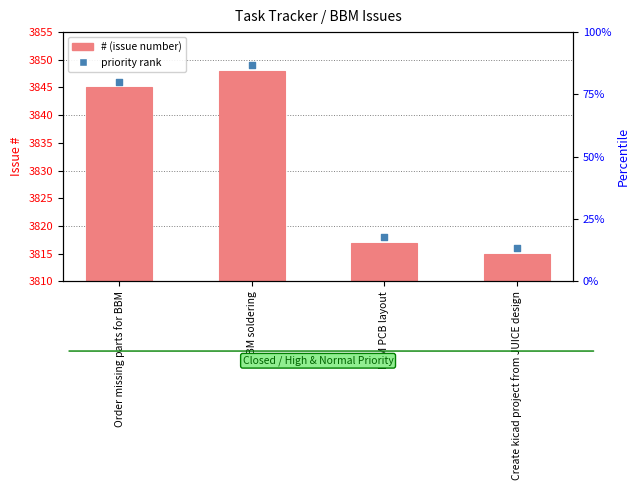

Which series reaches the minimum Y coordinate?

#